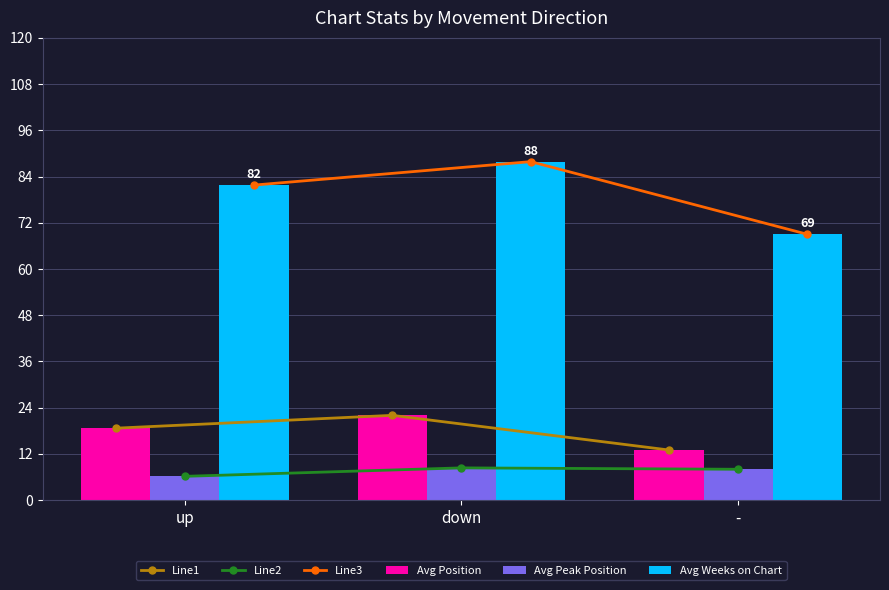

What are all the series names shown in the legend?

Line1, Line2, Line3, Avg Position, Avg Peak Position, Avg Weeks on Chart